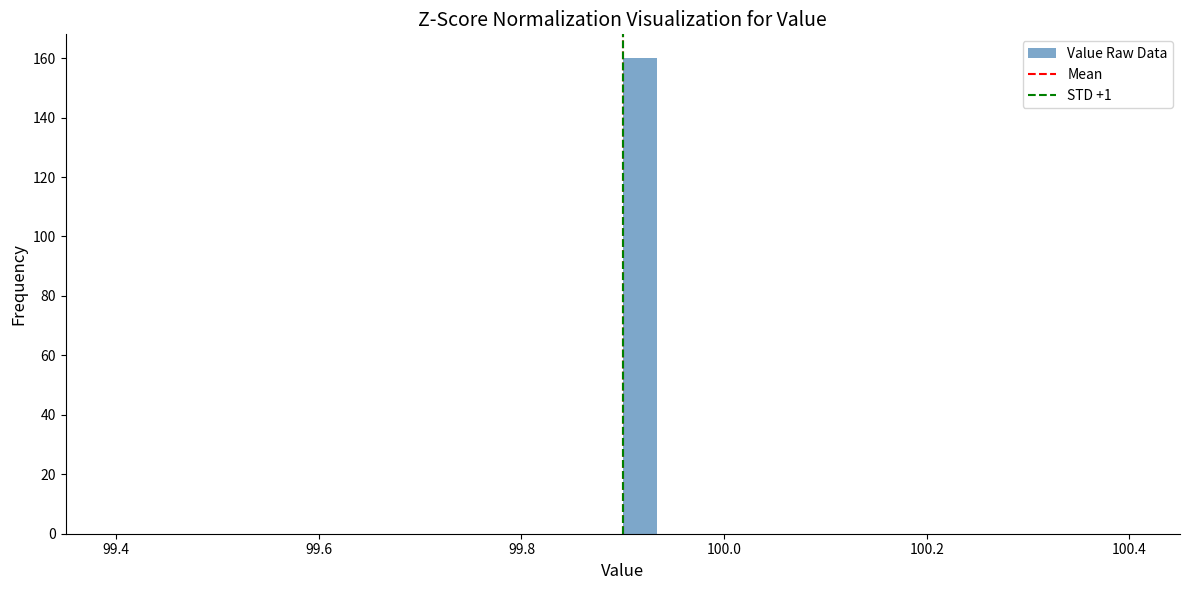

Around what value on the x-axis is the tallest bar? Give the approximate position of its centre, as read against the axis.

99.92